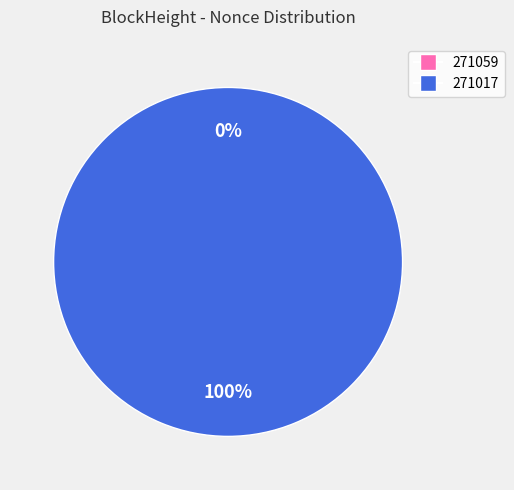

Count the number of slices in the pie.

2